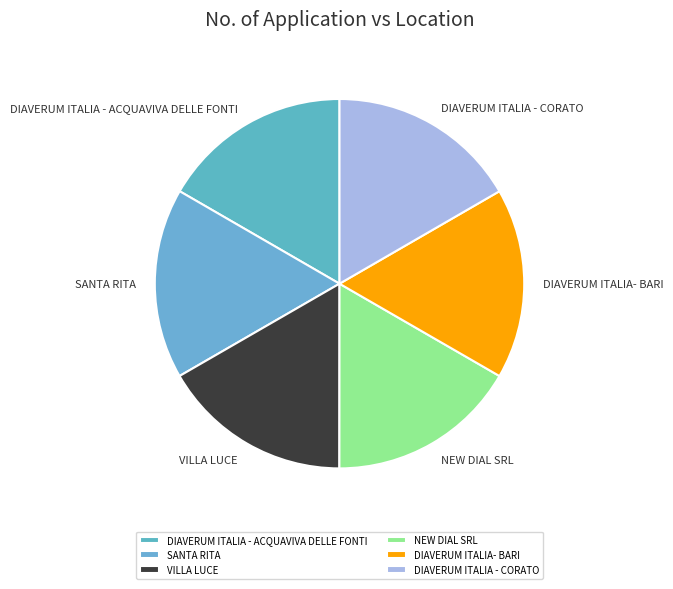

Count the number of slices in the pie.

6